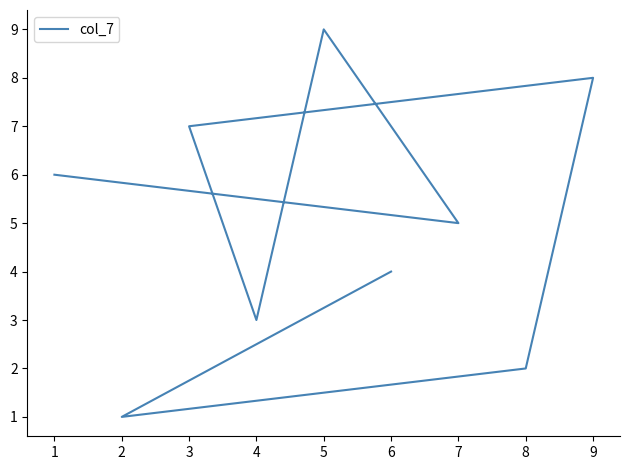

True or false: there are more than 2 points higher than both neighbors.

False